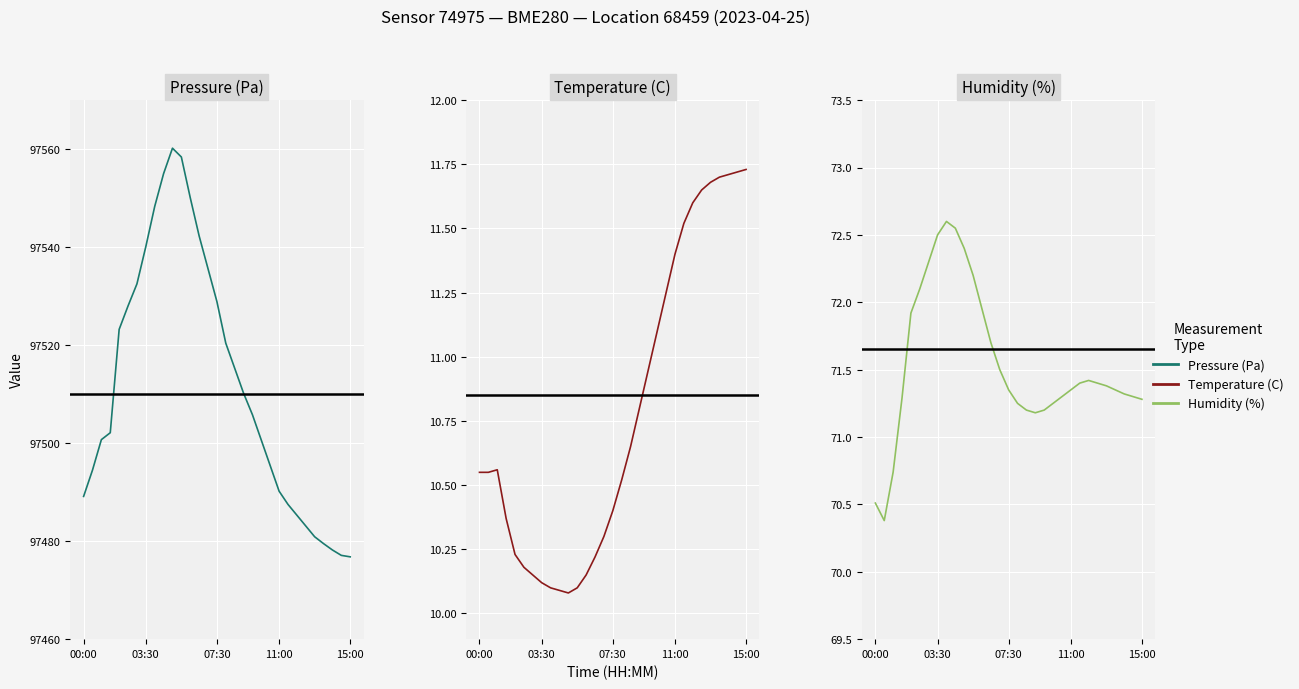

Which series has the largest range (max minus min)?

pressure